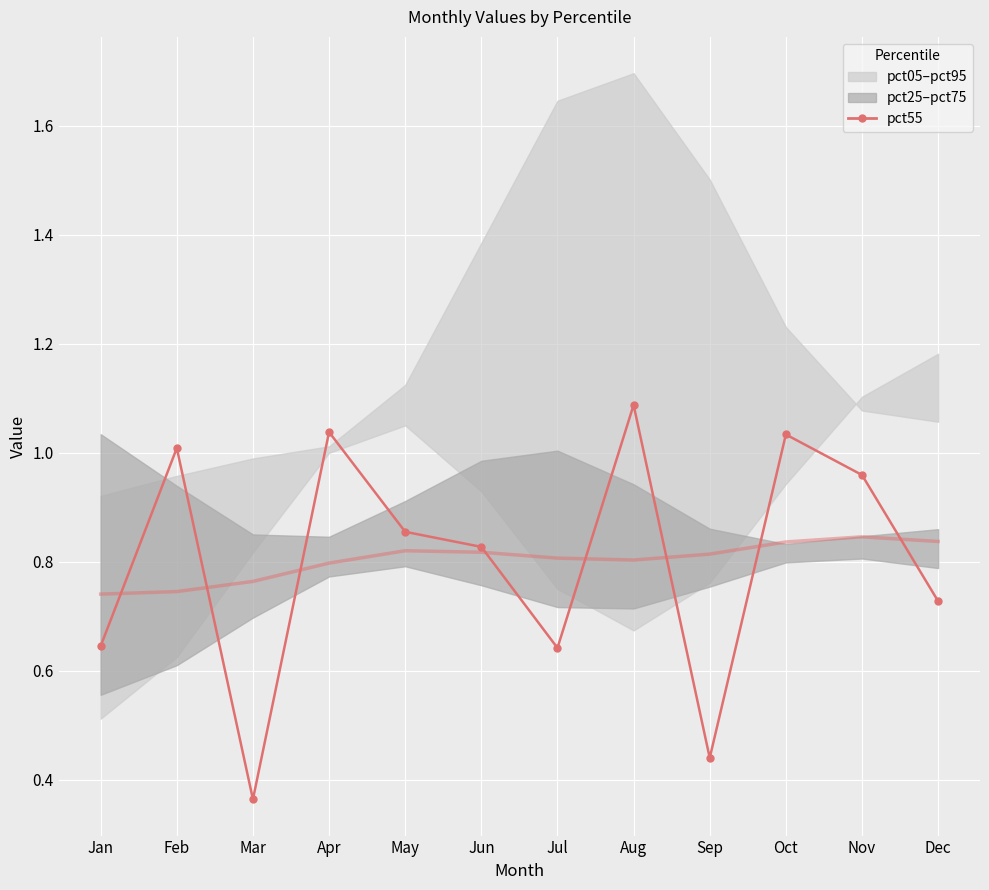

True or false: the data shows 0.6 at Jan.

True